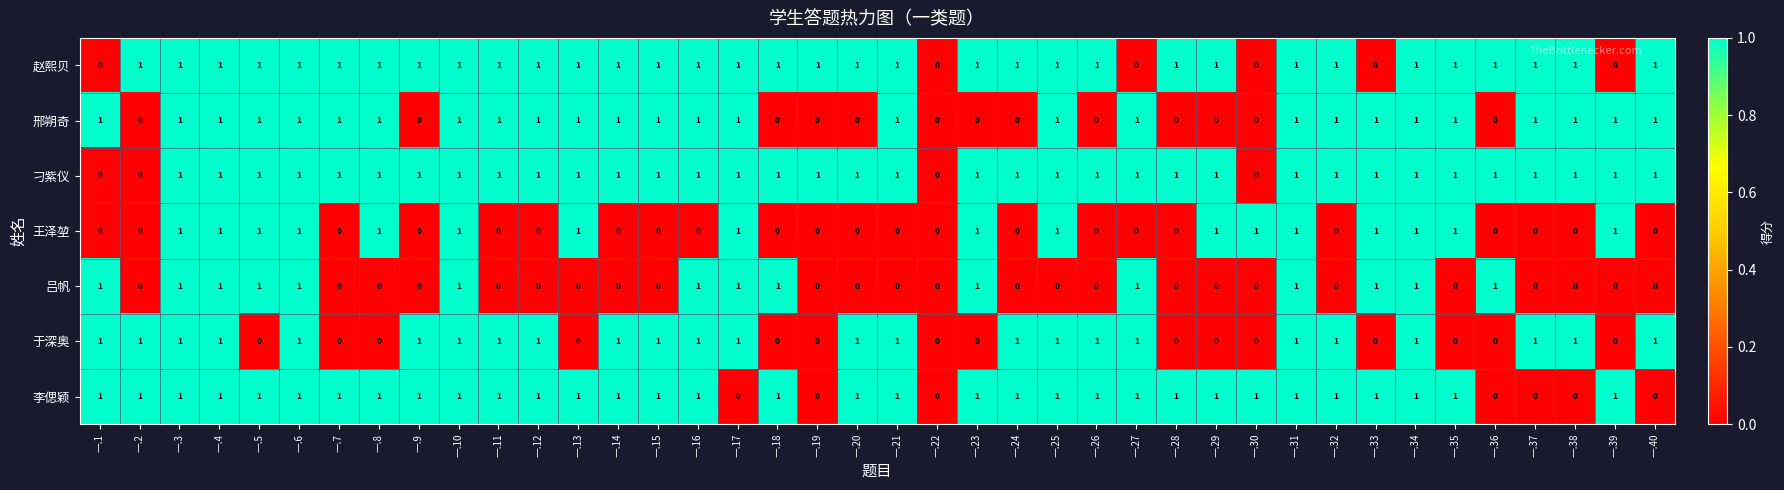

The 吕帆 series shows 2 at 一.6. True or false?

False